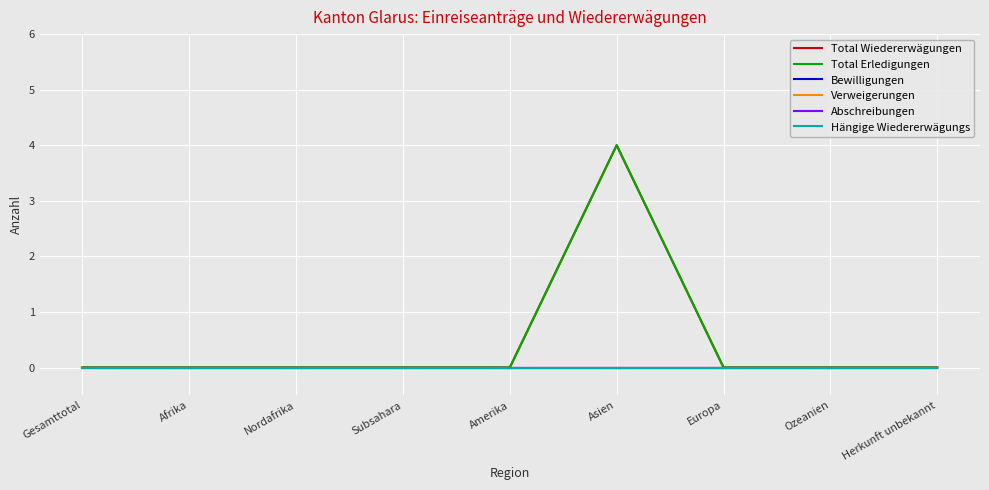

True or false: Total Wiedererwägungen has more than 2 interior local peaks.

False